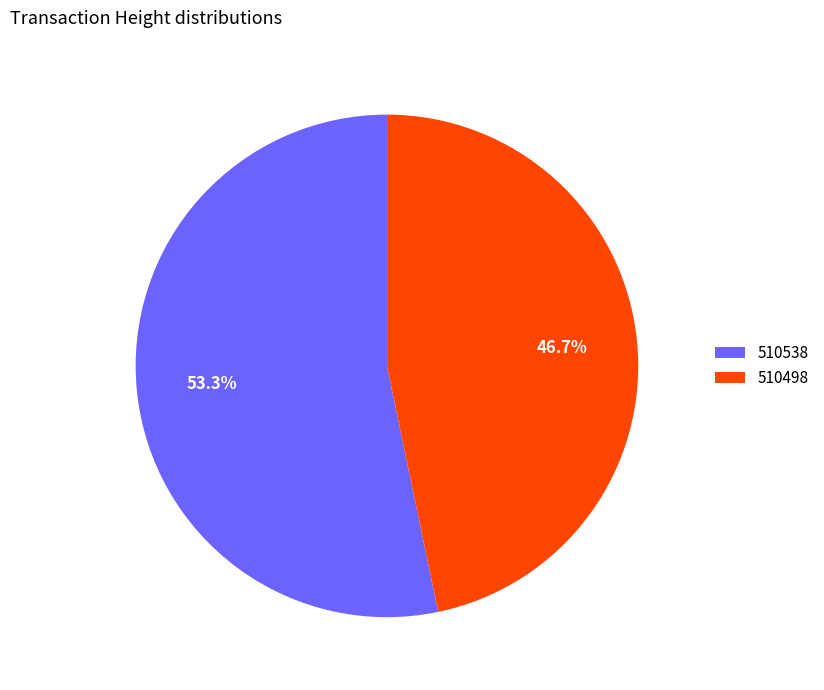

To the nearest percent, what is the combined percentage of 510538 and 510498?

100%